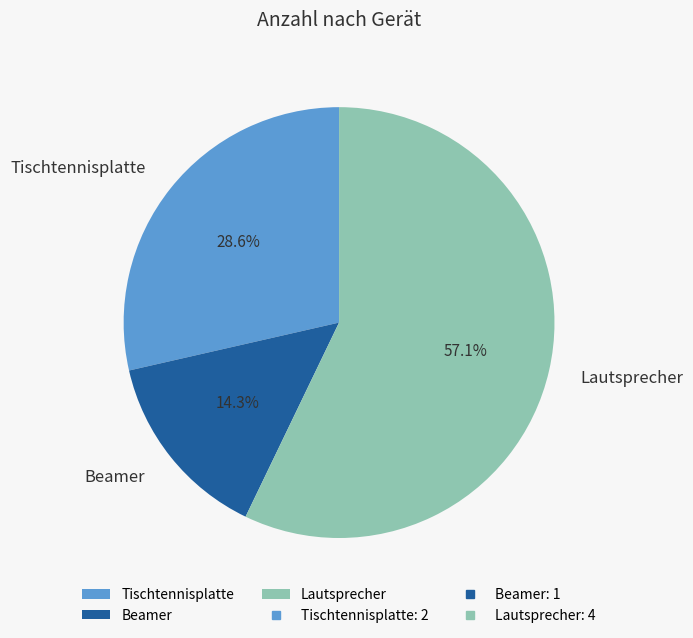

What is the ratio of the value at Tischtennisplatte to the value at Beamer?

2.0